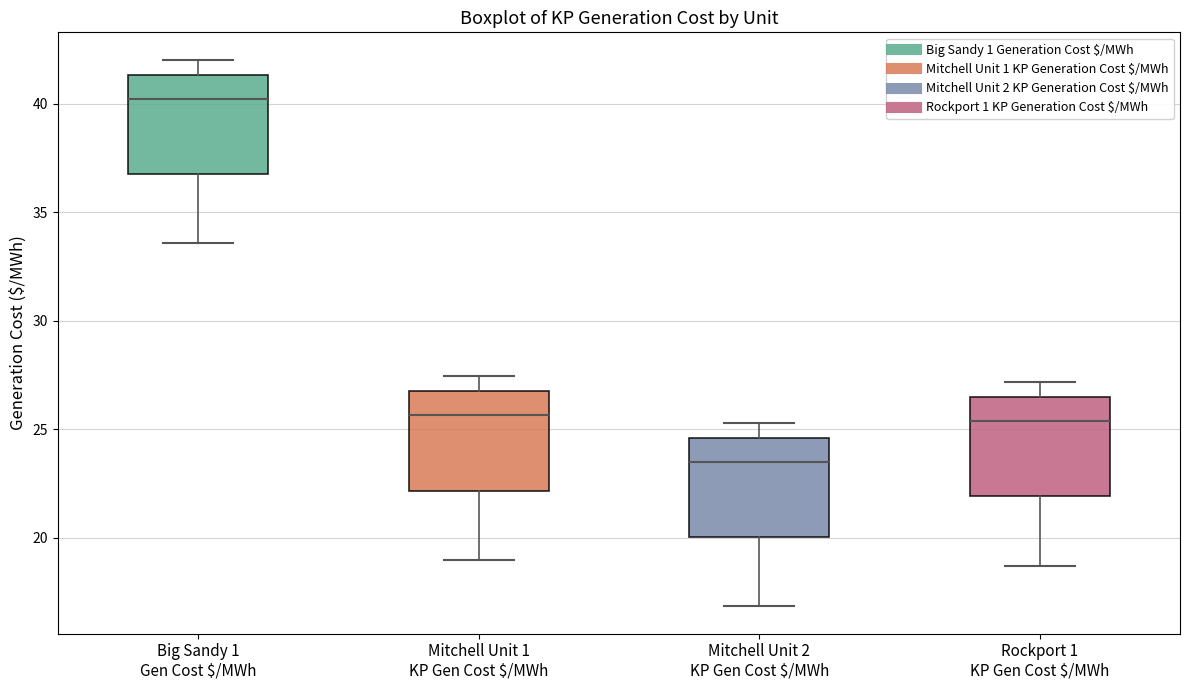

Reading left to right, transcribe this box plot: for each box, give where its median line is, the range the box spans, and where its two whiskers end, as read against the y-axis. The values are not printed on the chart, so give them approximately, as read against the axis.

Big Sandy 1 Gen Cost $/MWh: median 40.0, box 36.5 to 41.5, whiskers 33.5 to 42.0
Mitchell Unit 1 KP Gen Cost $/MWh: median 25.5, box 22.0 to 27.0, whiskers 19.0 to 27.5
Mitchell Unit 2 KP Gen Cost $/MWh: median 23.5, box 20.0 to 24.5, whiskers 17.0 to 25.5
Rockport 1 KP Gen Cost $/MWh: median 25.5, box 22.0 to 26.5, whiskers 18.5 to 27.0